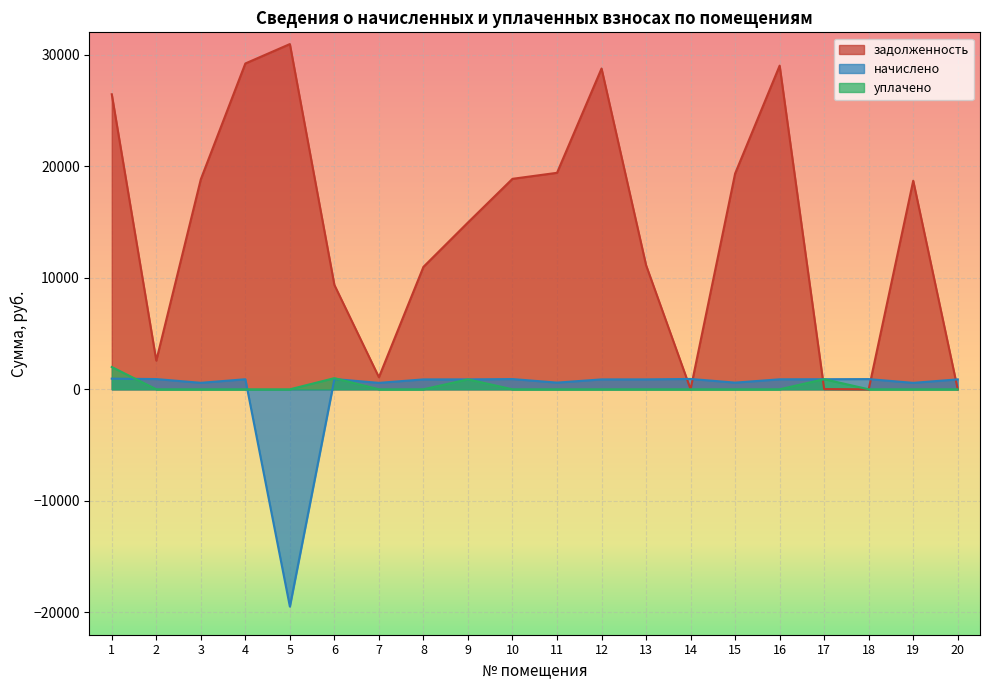

True or false: задолженность has more than 2 interior local peaks.

True